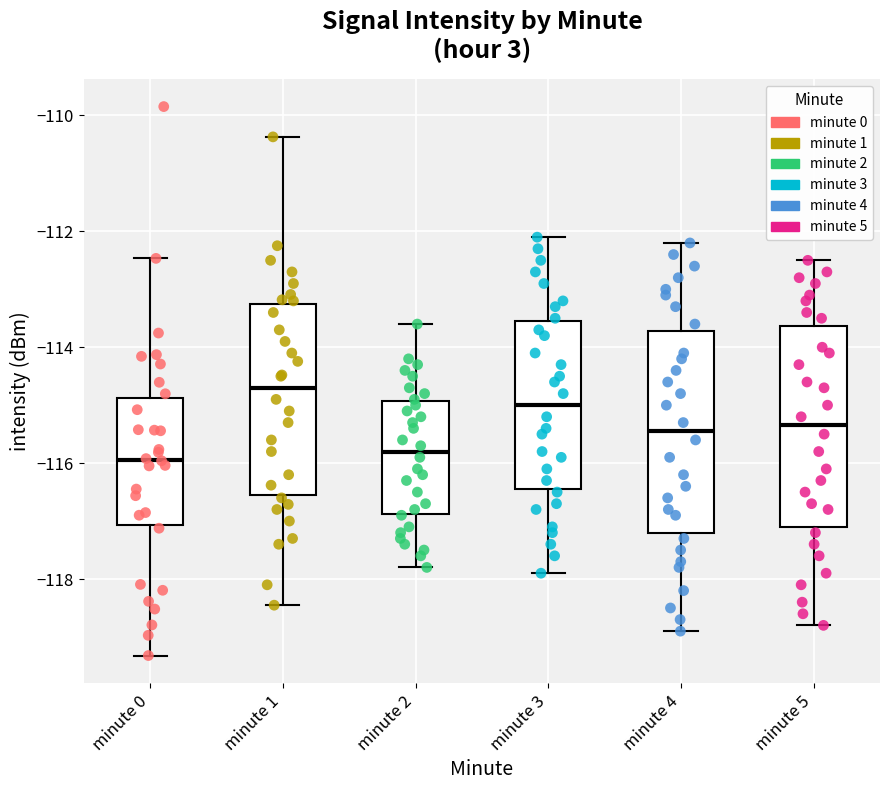

Where is the upper edge of the box for minute 5 on the y-axis? The values are not printed on the chart, so give them approximately, as read against the axis.

-113.6